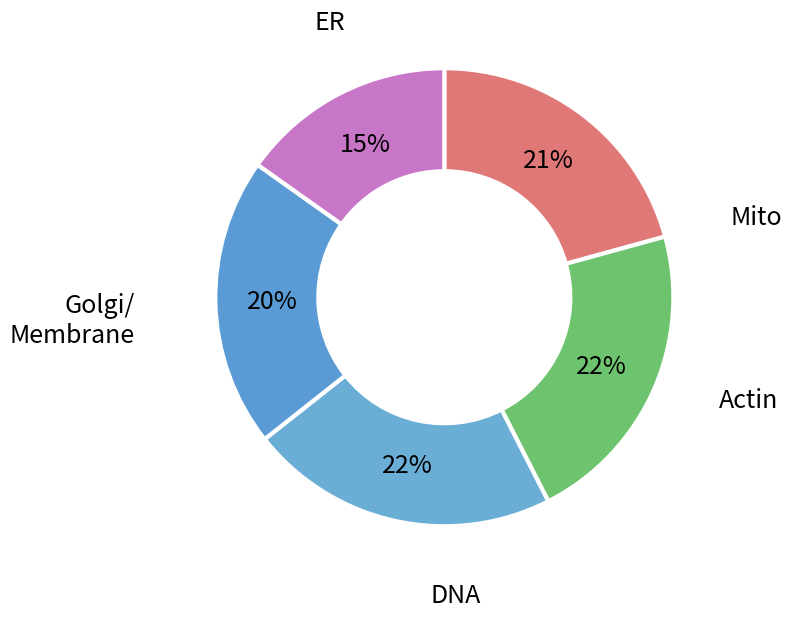

Between Golgi/ Membrane and Actin, which is larger?

Actin